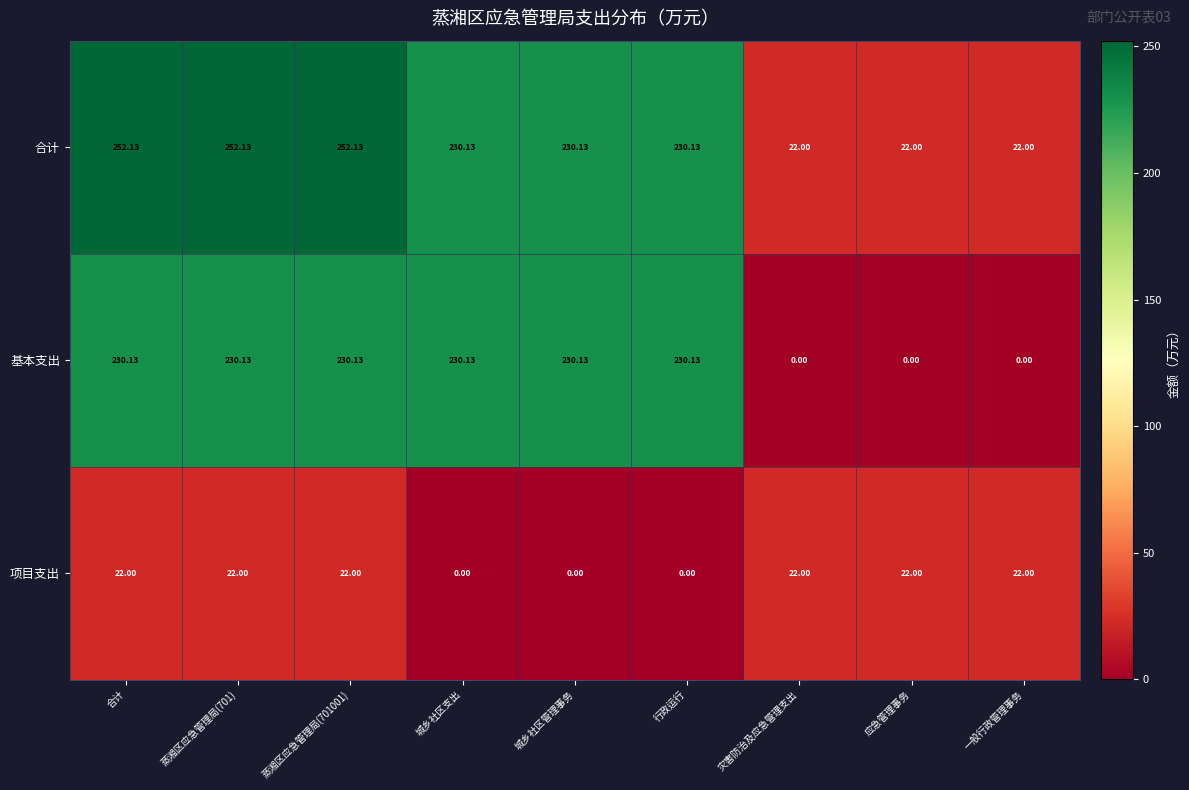

Is the value of 合计 at 应急管理事务 greater than the value of 项目支出 at 城乡社区管理事务?

Yes